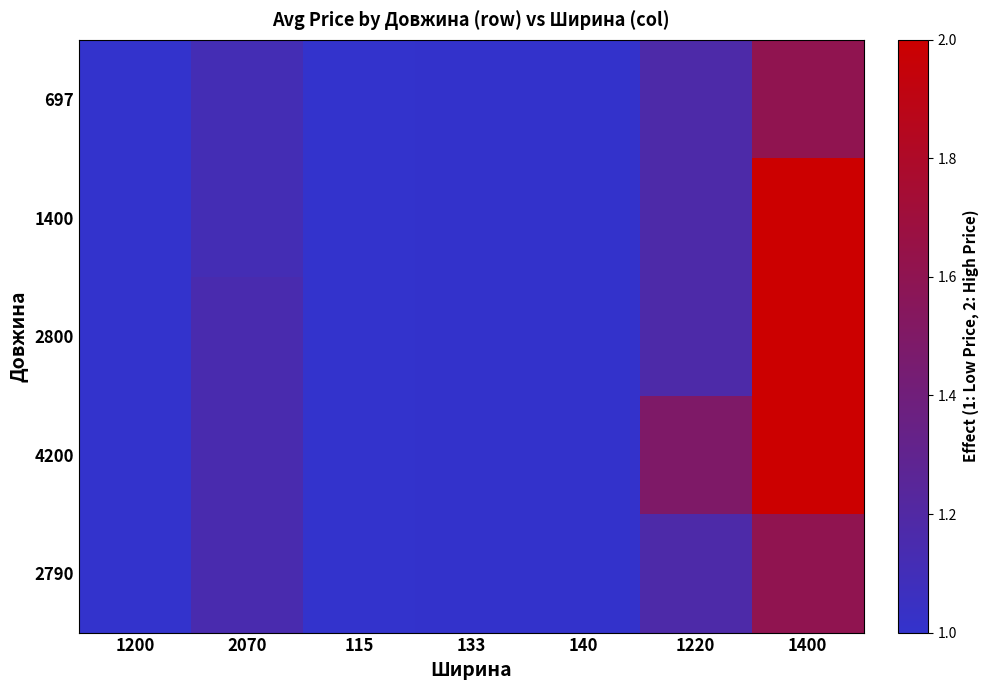

At which category is the sum across all series the highest?

1400